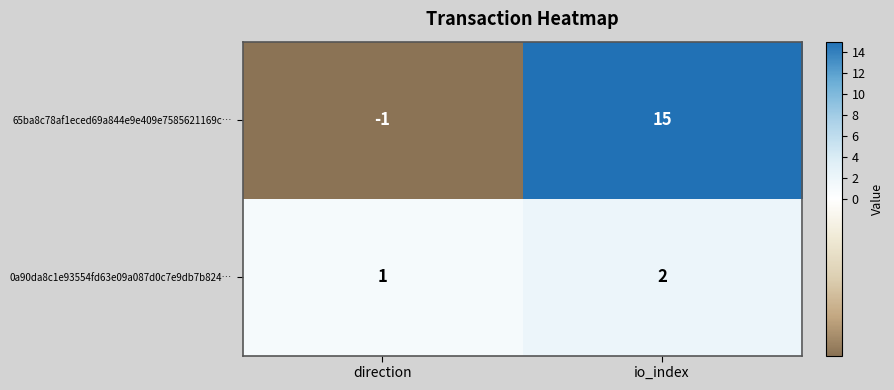

The value of 65ba8c78af1eced69a844e9e409e7585621169c… at io_index is 15. True or false?

True